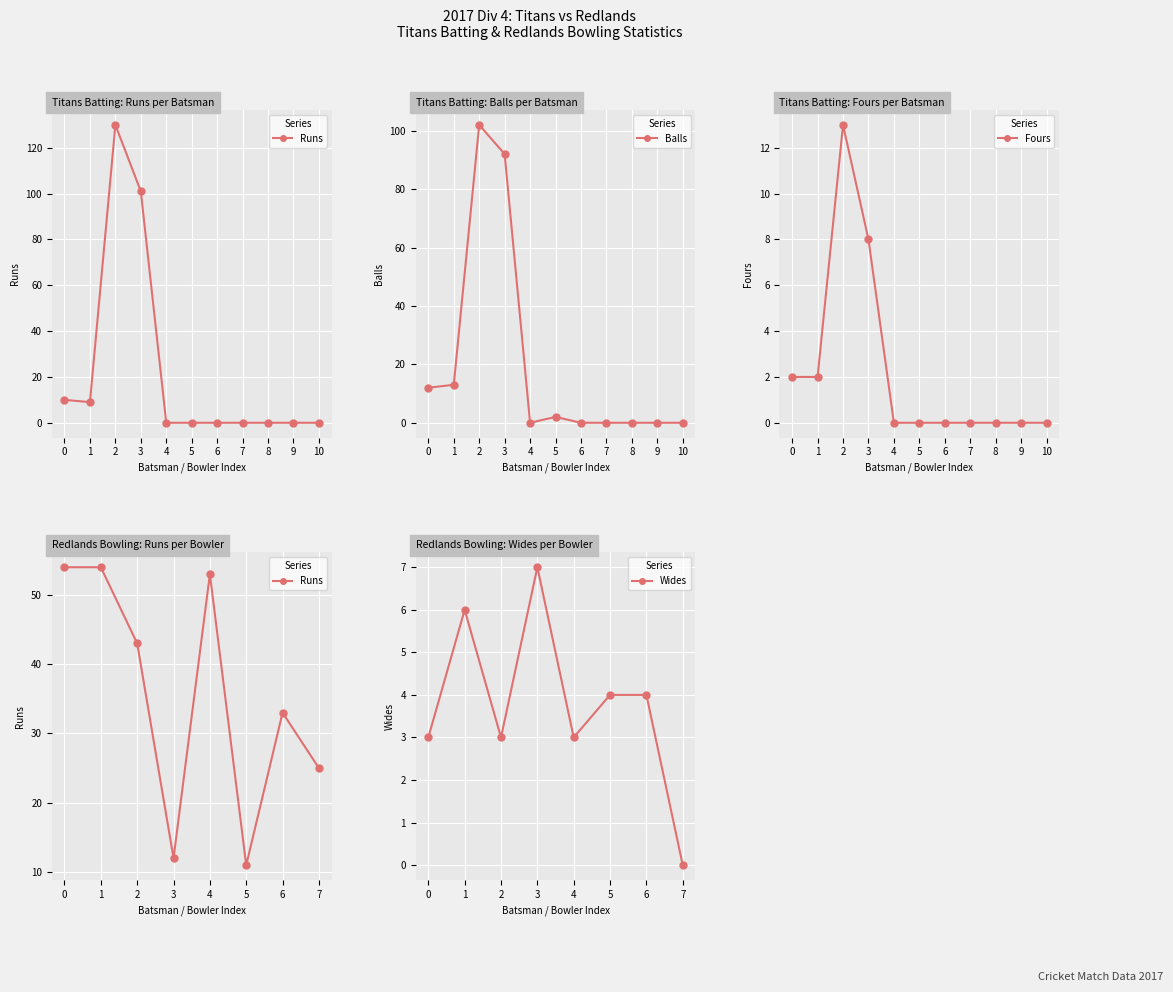

True or false: Balls has a value of 0 at 10.

True